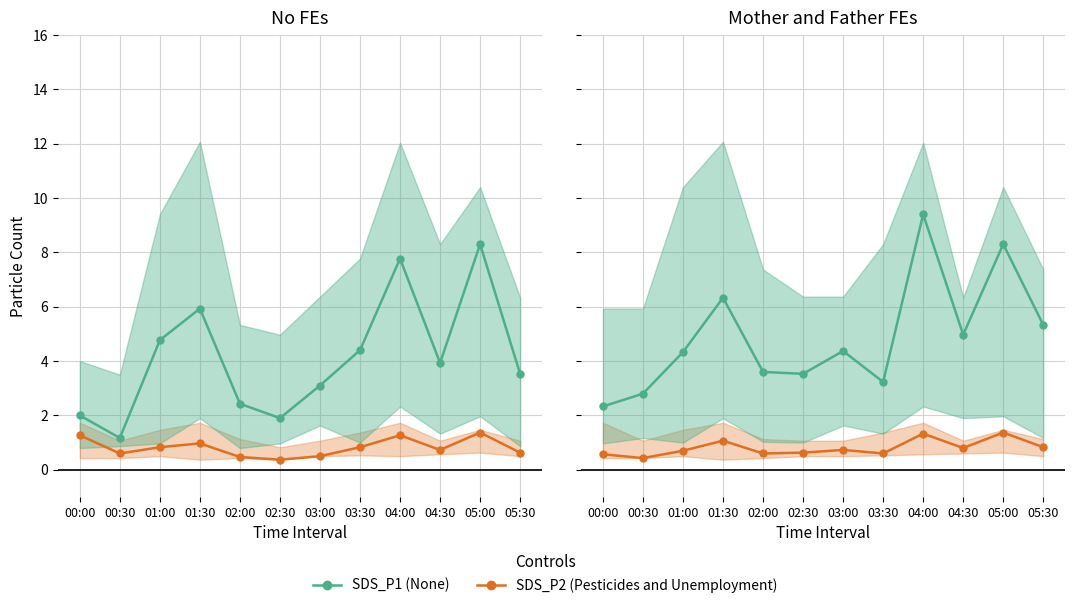

What is the label of the 1st point from the right?

05:30